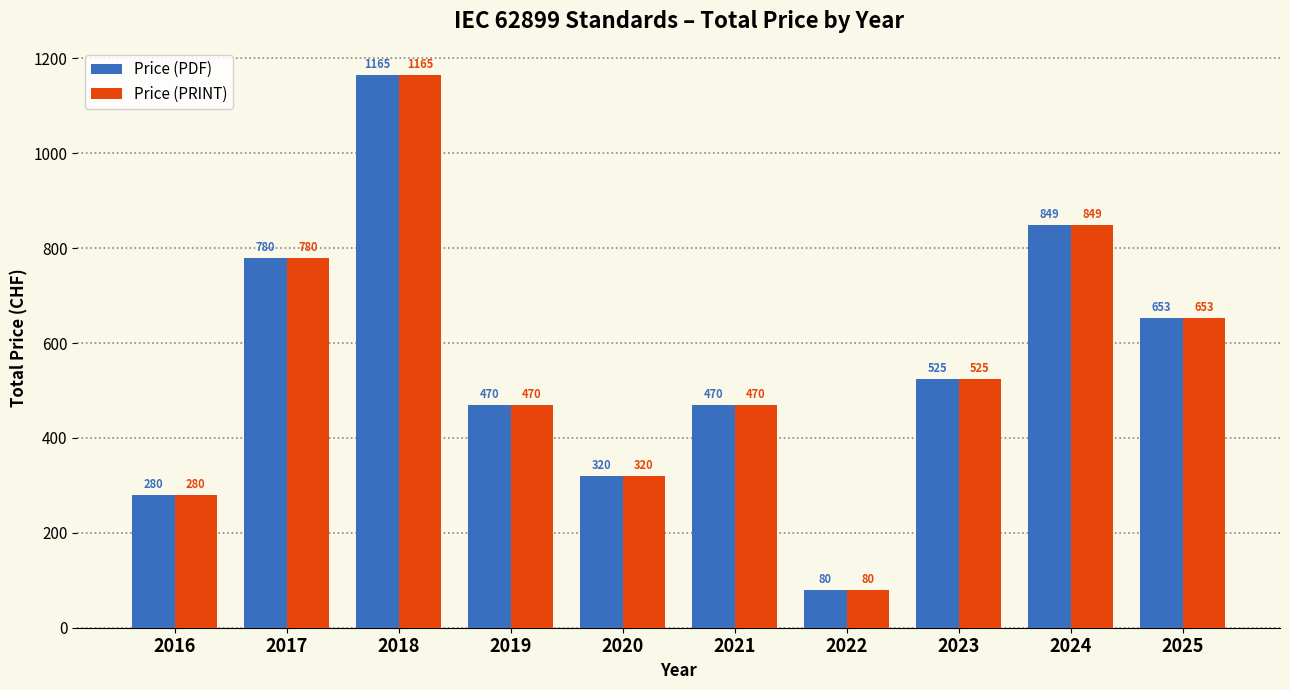

Is it true that Price (PRINT) equals 34 at 2022?

False